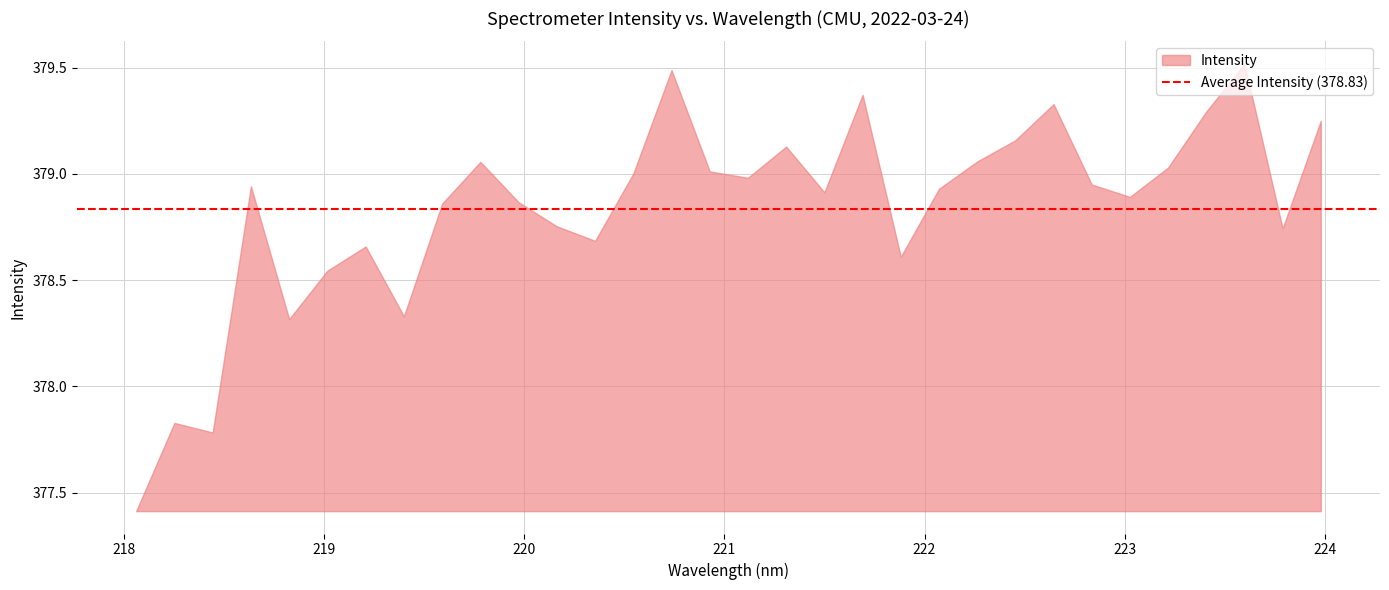

How many categories are shown in the chart?

32